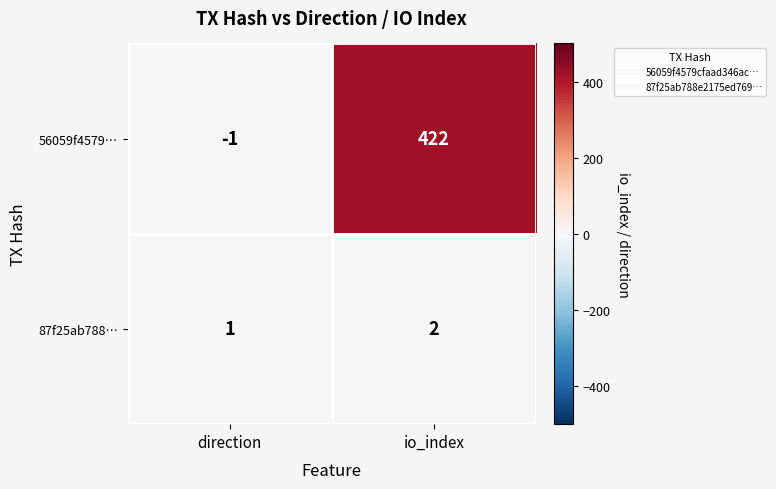

Where is 87f25ab788… nearest to the value 1?

direction